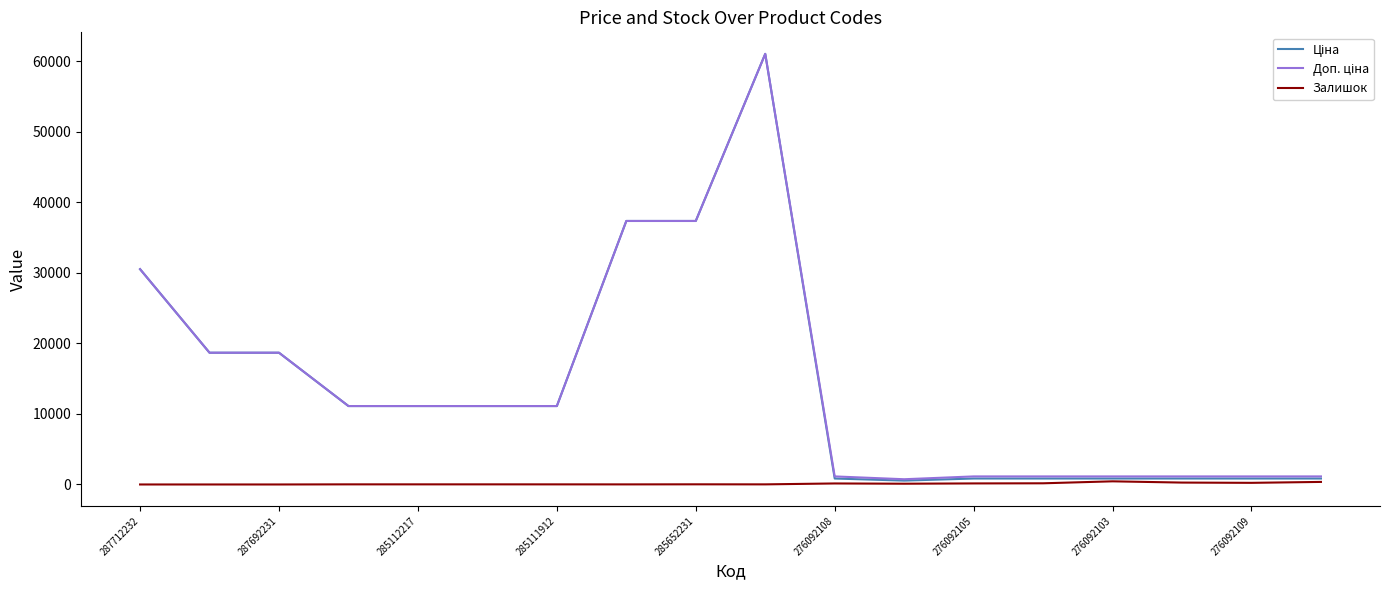

How many lines are shown in the chart?

3